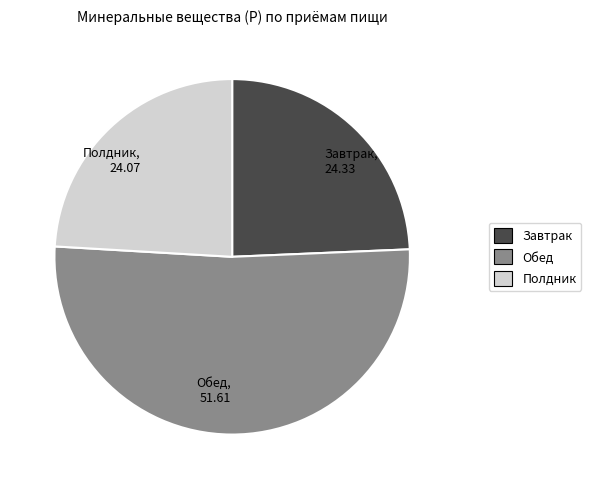

Is Обед, 51.61 the majority of the pie?

Yes